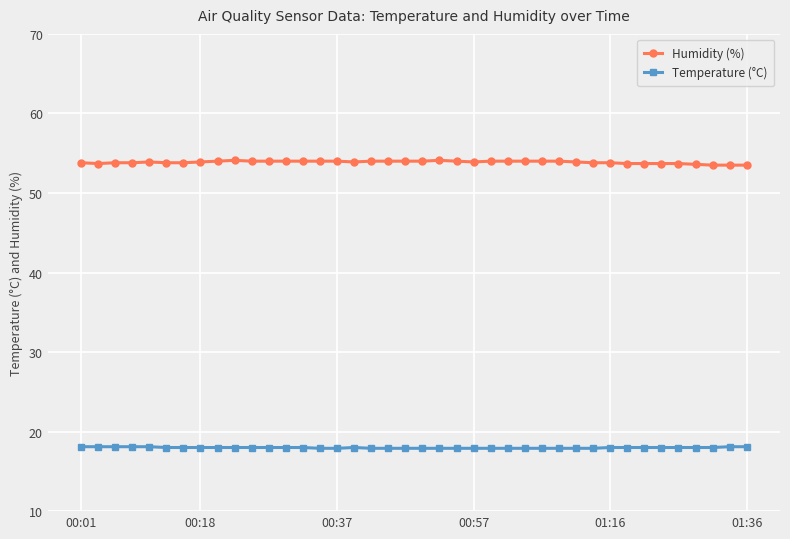

True or false: Humidity (%) and Temperature (°C) intersect in this chart.

False